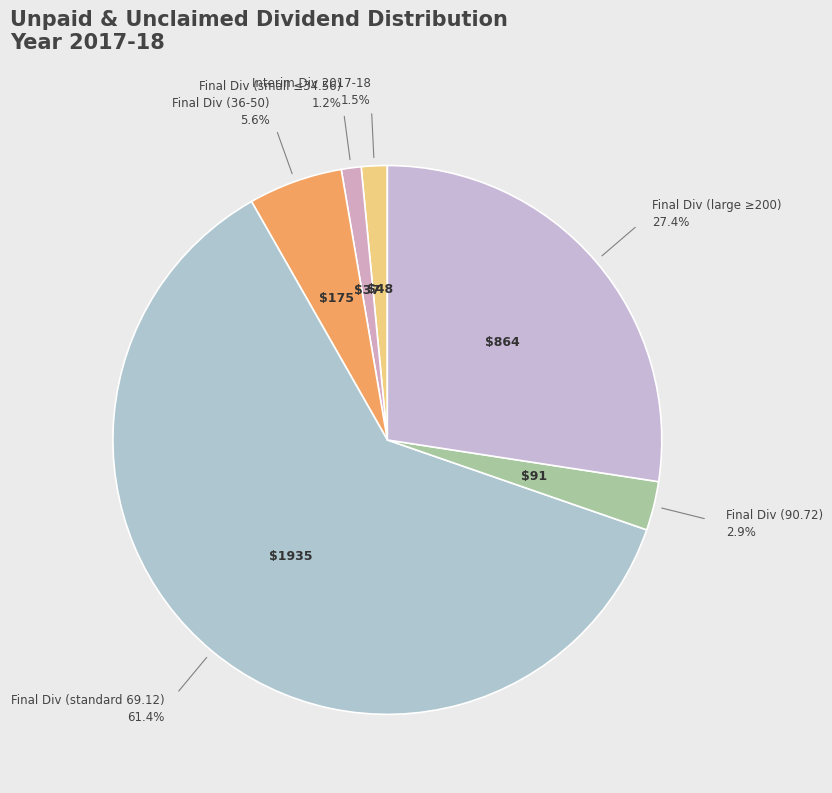

How many slices are in this pie chart?

6